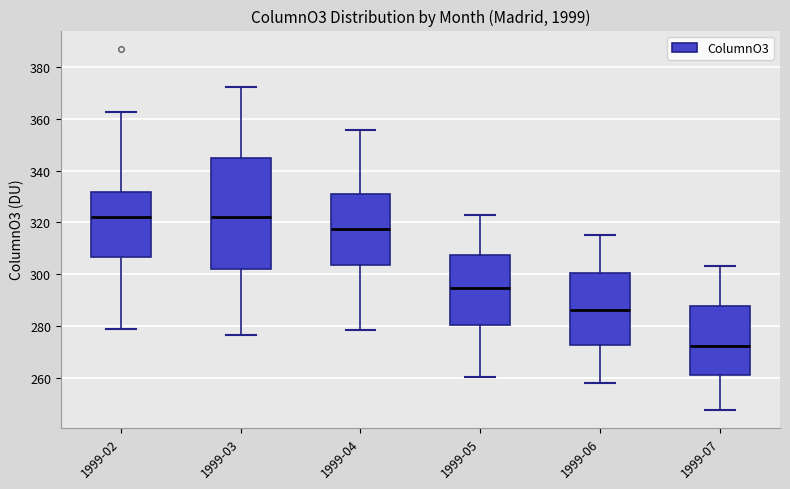

Reading left to right, read every box against the y-axis: the position of its median line, the range the box covers, and the ends of its whiskers. The values are not printed on the chart, so give them approximately, as read against the axis.

1999-02: median 322, box 306 to 332, whiskers 280 to 362
1999-03: median 322, box 302 to 344, whiskers 276 to 372
1999-04: median 318, box 304 to 332, whiskers 278 to 356
1999-05: median 294, box 280 to 308, whiskers 260 to 322
1999-06: median 286, box 272 to 300, whiskers 258 to 316
1999-07: median 272, box 262 to 288, whiskers 248 to 304